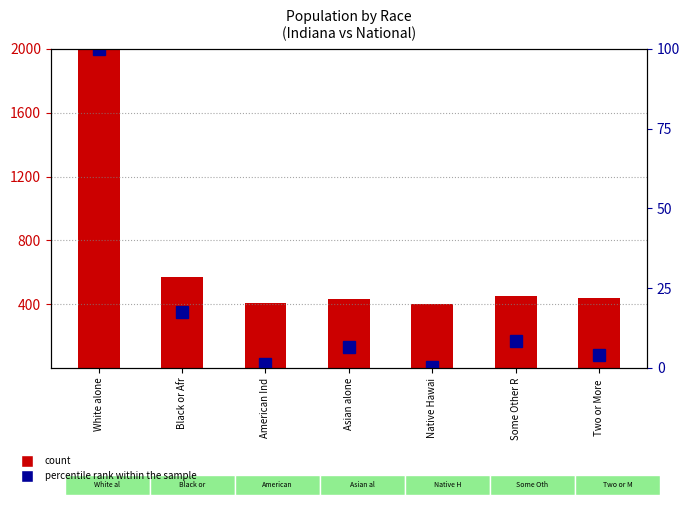

At which category is the sum across all series the highest?

White alone